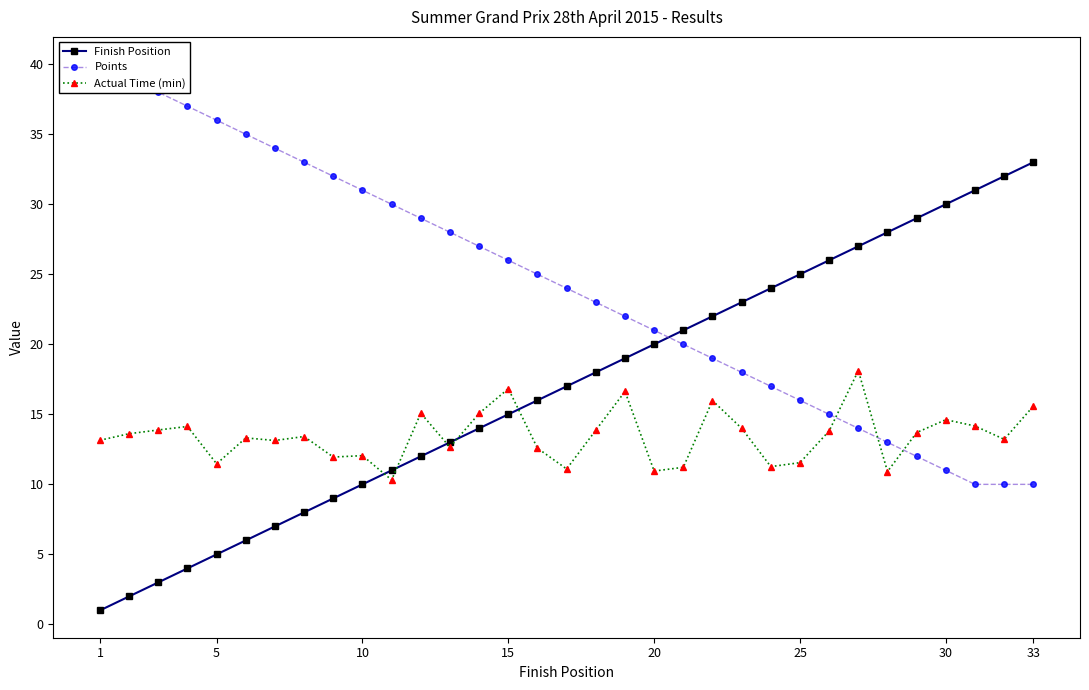

True or false: Finish Position has a value of 33.0 at 33.

True